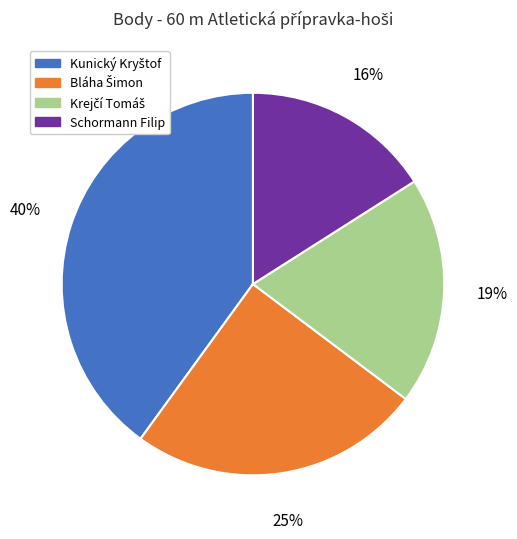

The Schormann Filip slice represents 28% of the pie. True or false?

False